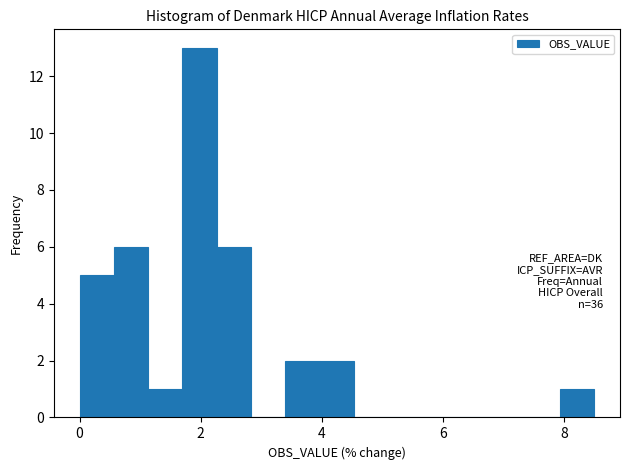

Around what value on the x-axis is the tallest bar? Give the approximate position of its centre, as read against the axis.

2.0